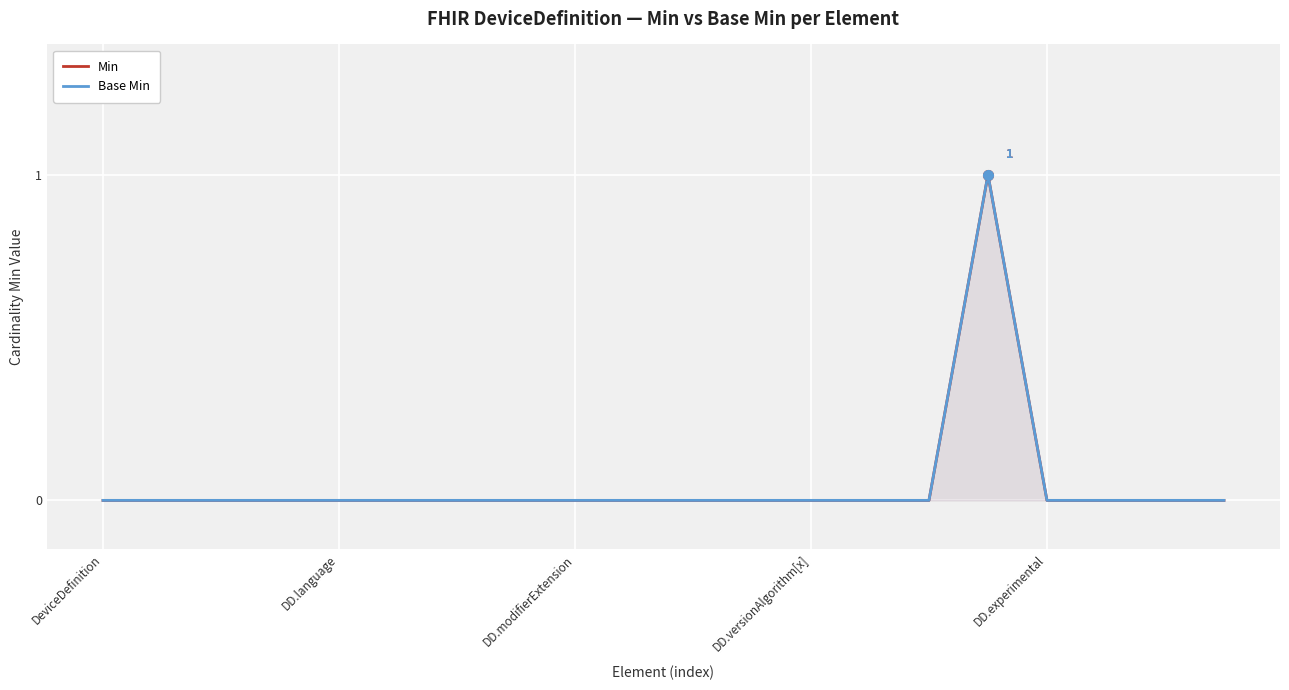

What is the approximate value of Min at 15?

1